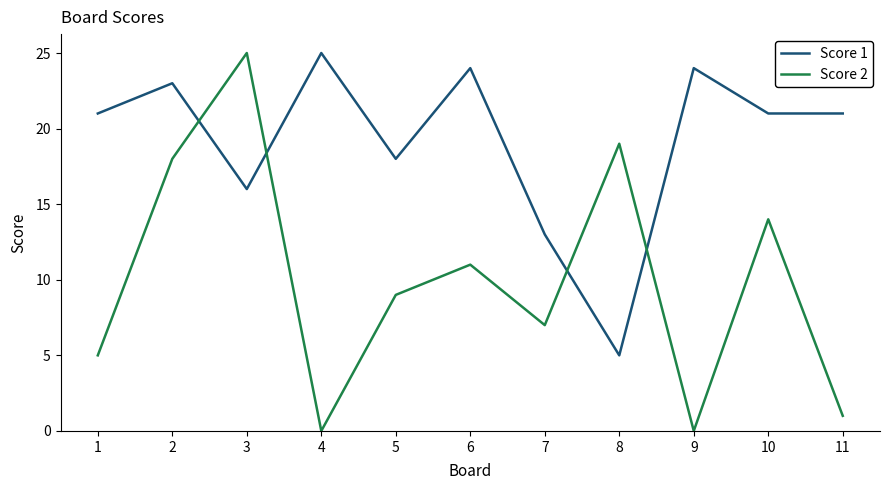

Where do Score 1 and Score 2 first cross each other?

2 and 3